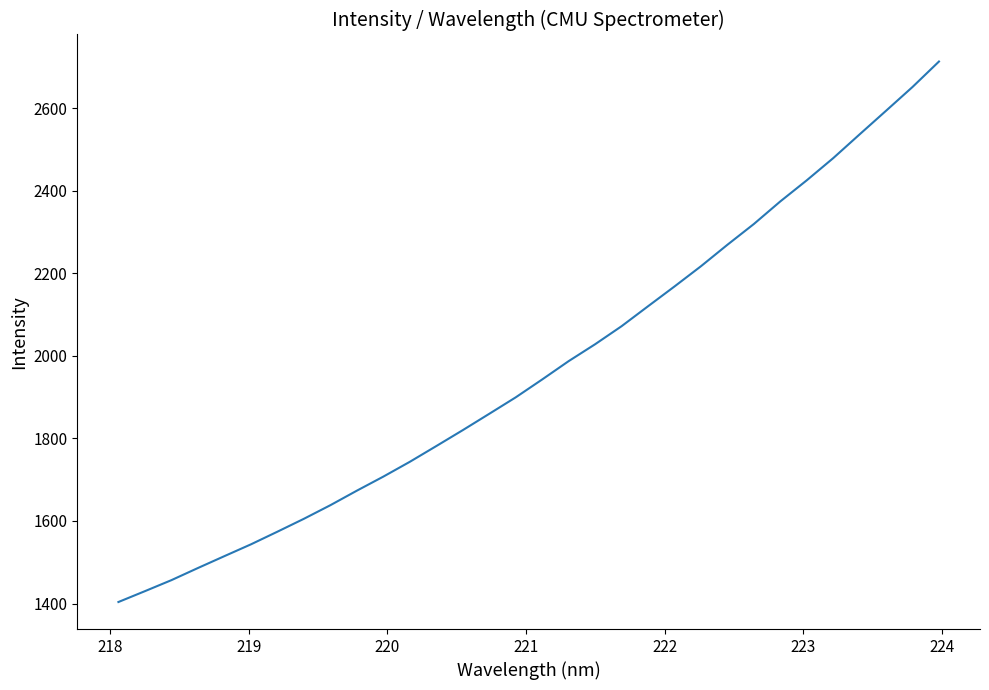

What is the difference between the maximum and second lowest values?

1282.8